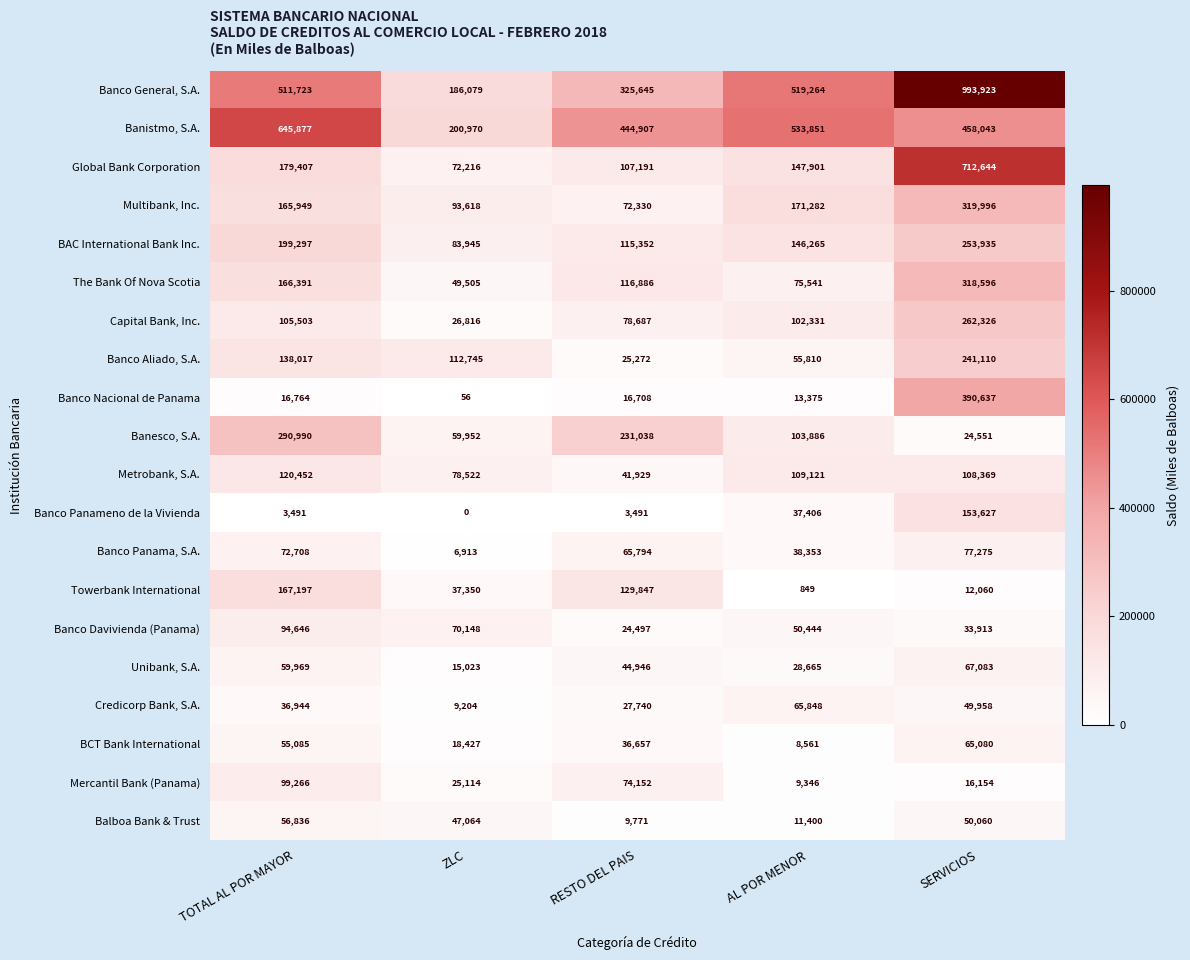

How many distinct data groups are displayed?

20